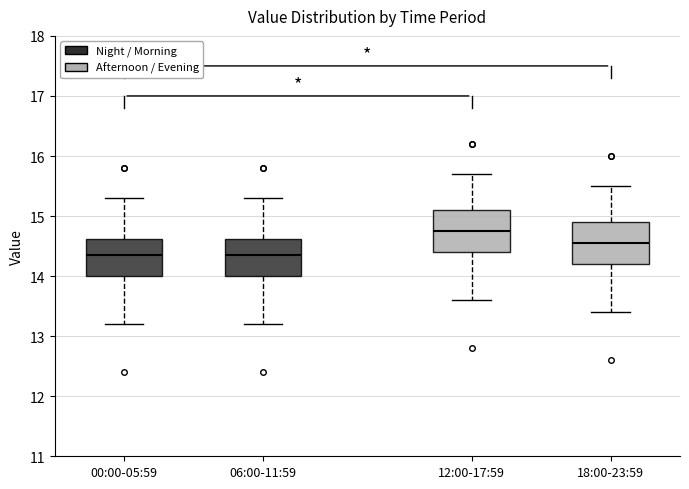

Reading left to right, read every box against the y-axis: the position of its median line, the range the box covers, and the ends of its whiskers. The values are not printed on the chart, so give them approximately, as read against the axis.

00:00-05:59: median 14.4, box 14.0 to 14.6, whiskers 13.2 to 15.3
06:00-11:59: median 14.4, box 14.0 to 14.6, whiskers 13.2 to 15.3
12:00-17:59: median 14.8, box 14.4 to 15.1, whiskers 13.6 to 15.7
18:00-23:59: median 14.6, box 14.2 to 14.9, whiskers 13.4 to 15.5